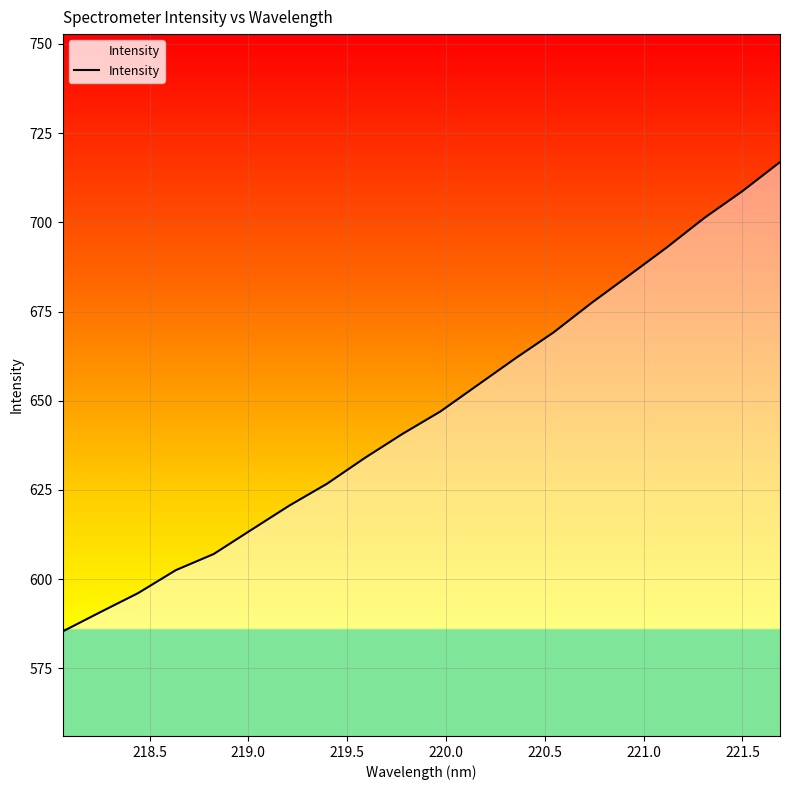

What is the maximum value shown in the chart?

716.9